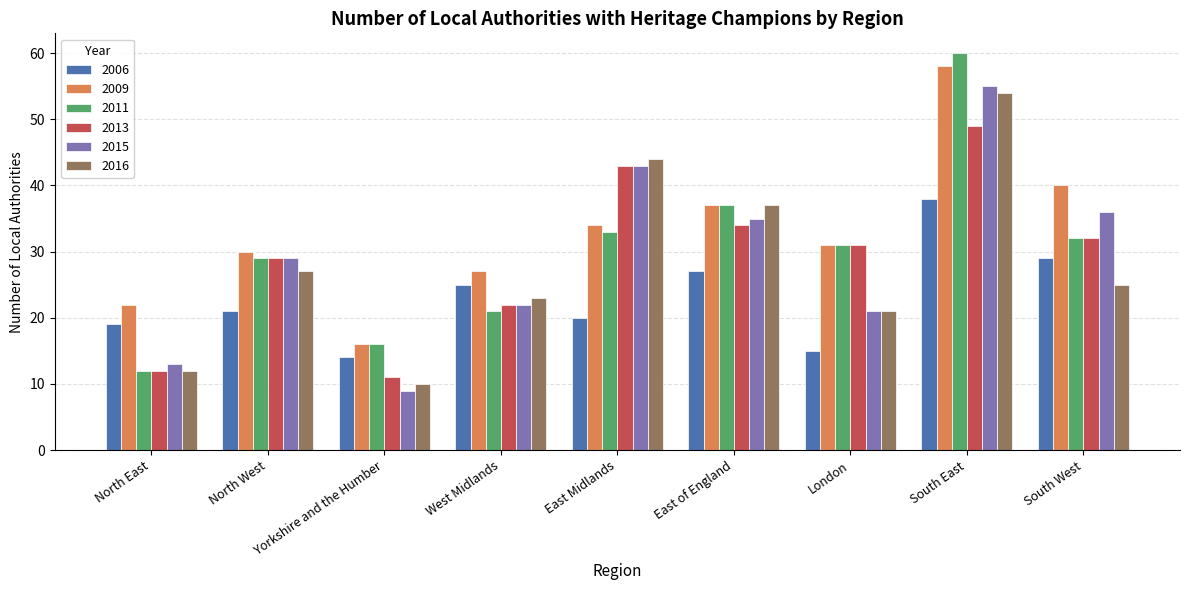

Is it true that 2009 equals 16 at South East?

False